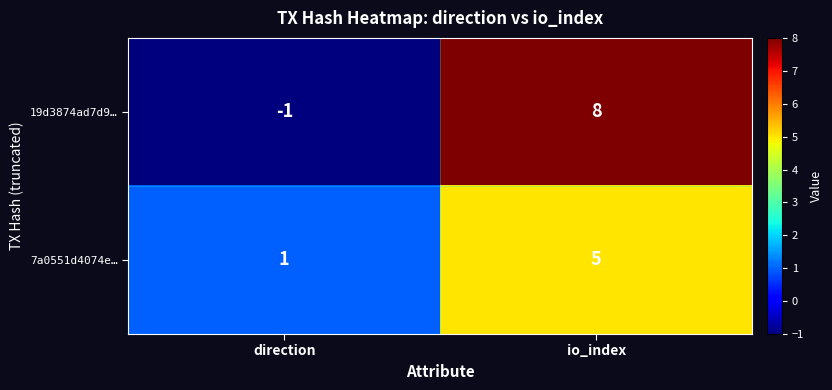

Which category has the lowest value across all series?

direction